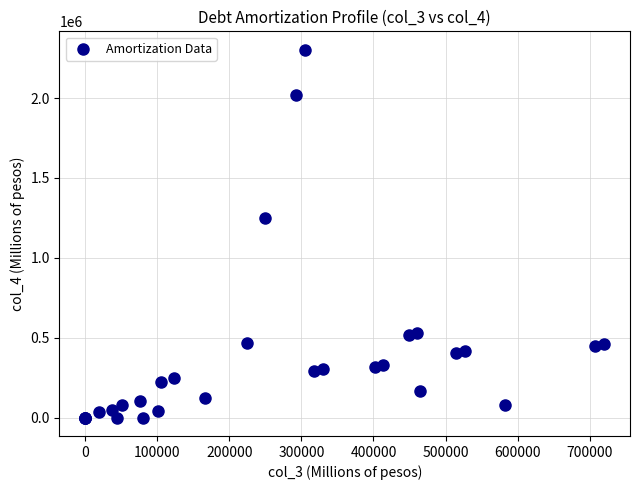

What Y value in the scatter plot is closest to 1151290?

1249461.8